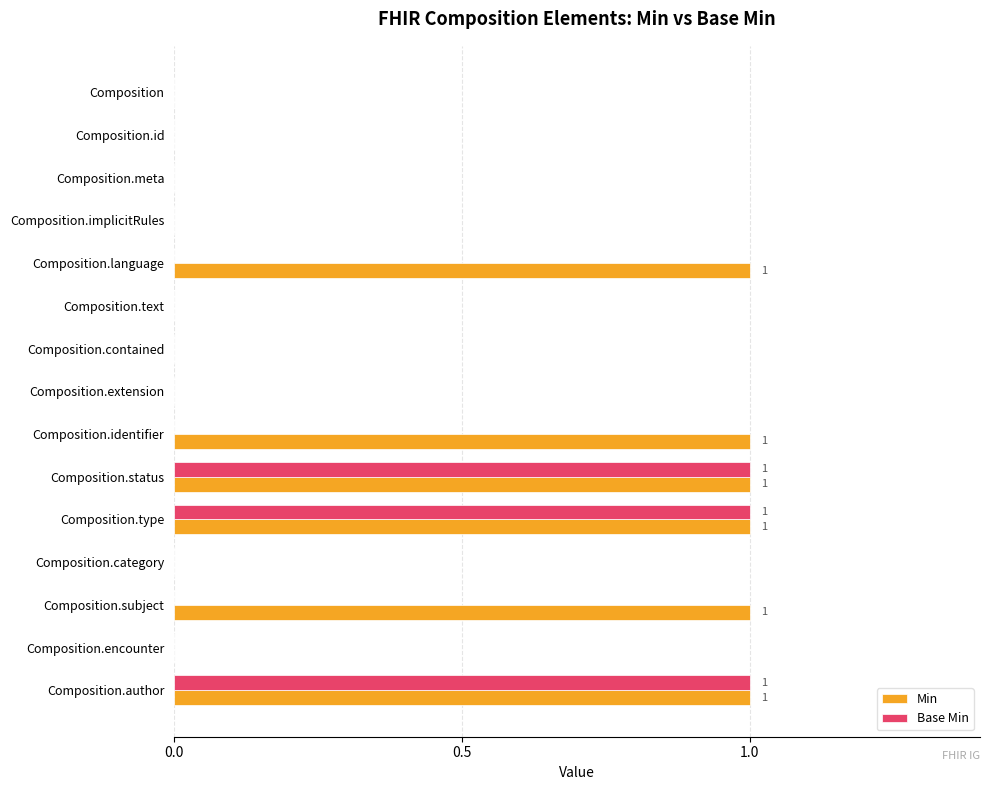

The Min series shows 1 at Composition.language. True or false?

True